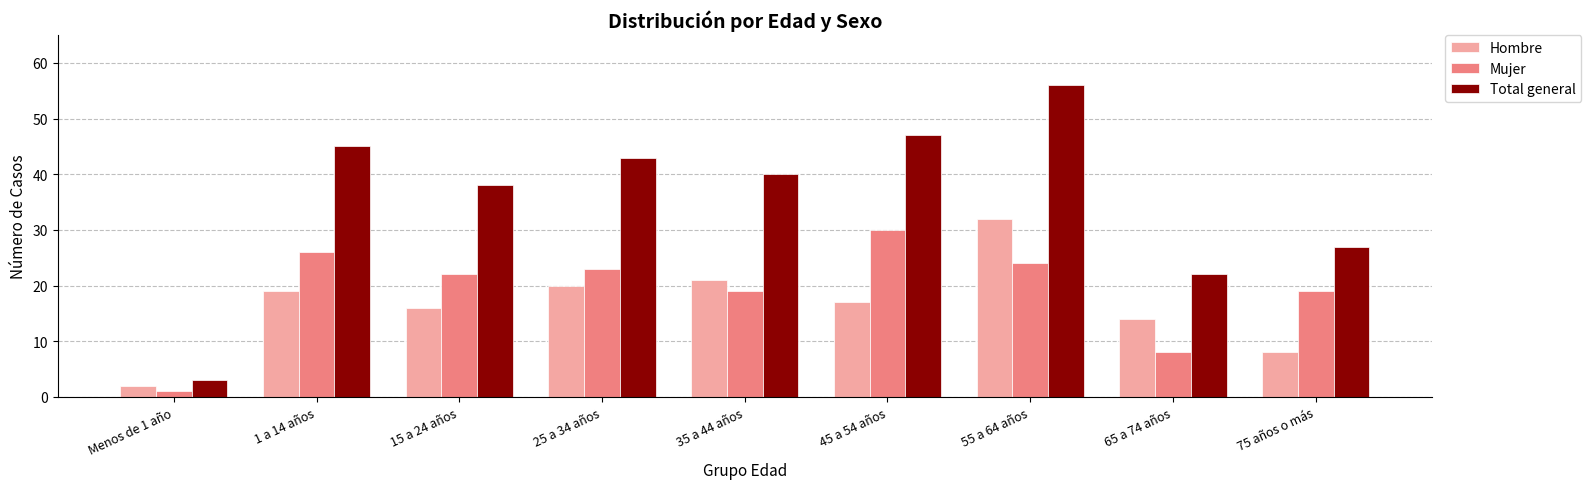

Which label corresponds to the largest value in the chart?

55 a 64 años